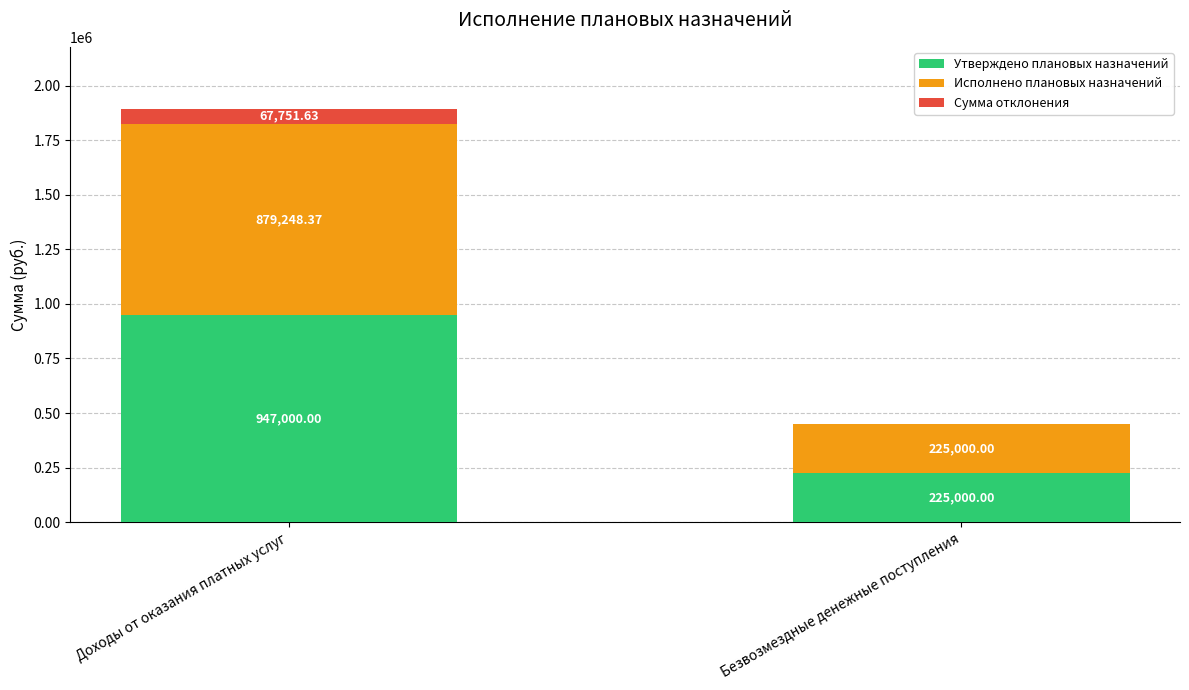

What are all the series names shown in the legend?

Утверждено плановых назначений, Исполнено плановых назначений, Сумма отклонения